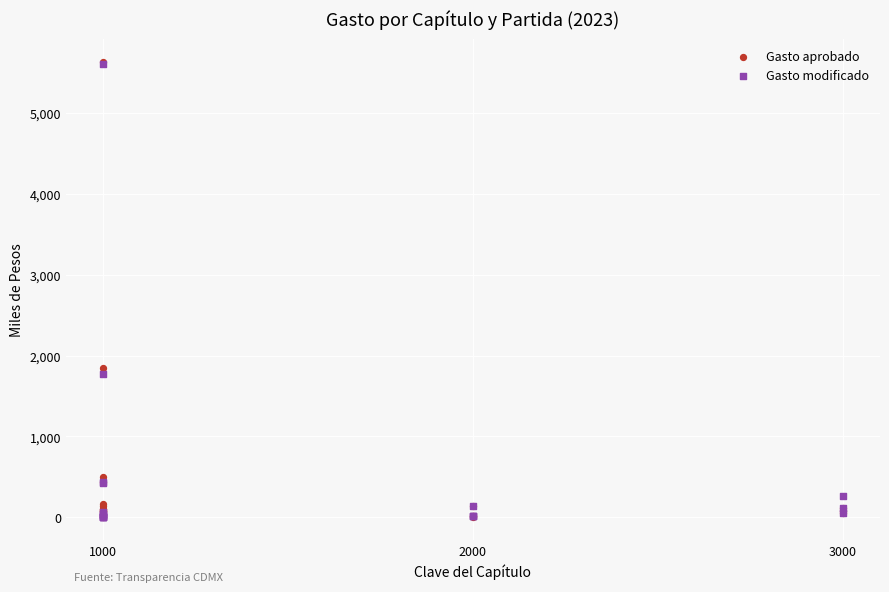

In the Gasto aprobado series, what Y value is closest to 2819?

1844.6